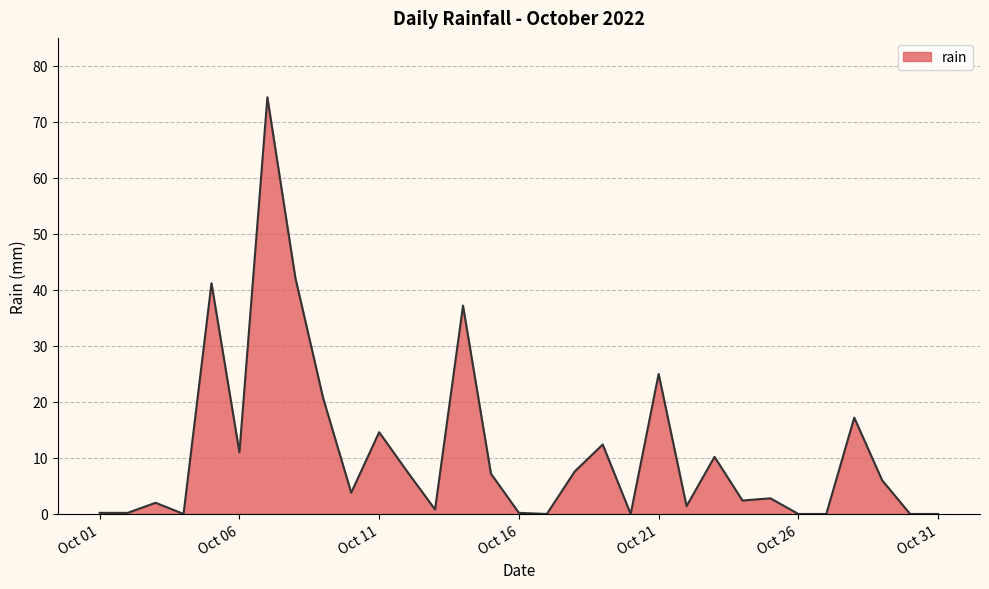

What is the greatest value displayed?

74.4